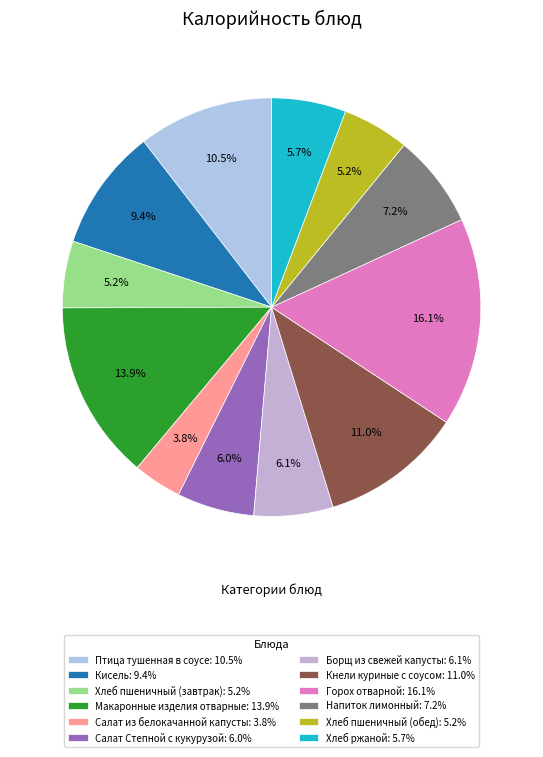

To the nearest percent, what is the difference between the Птица тушенная в соусе and Хлеб пшеничный (обед) slice percentages?

5%